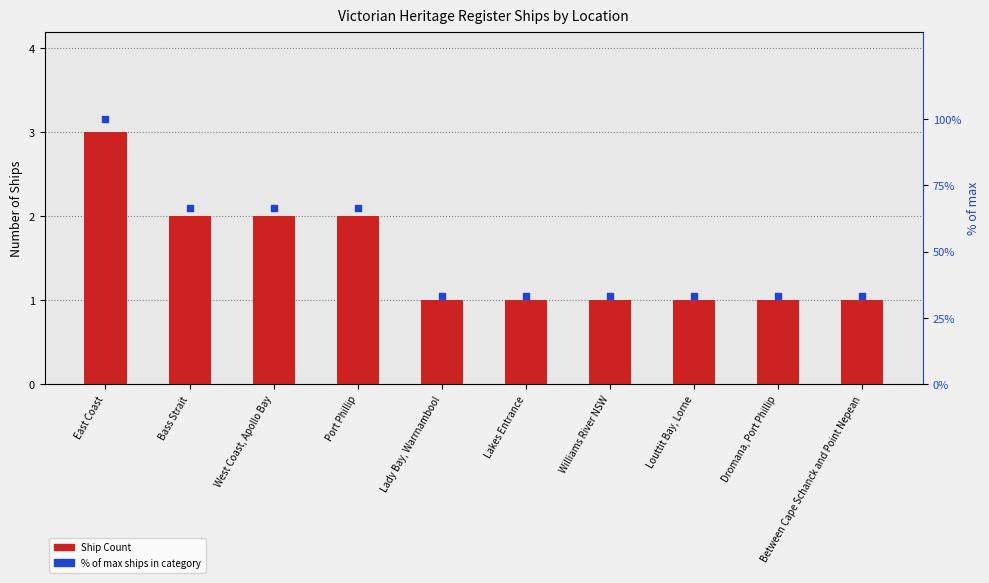

Which series reaches the maximum Y coordinate?

% of max